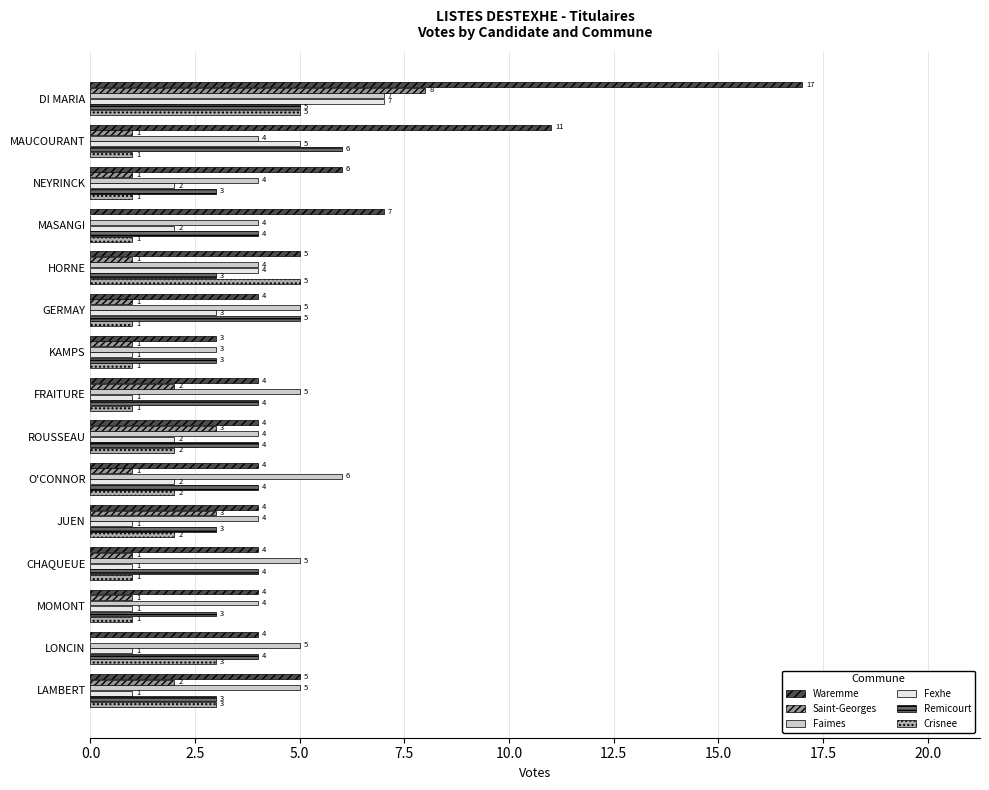

How many categories are shown in the chart?

15